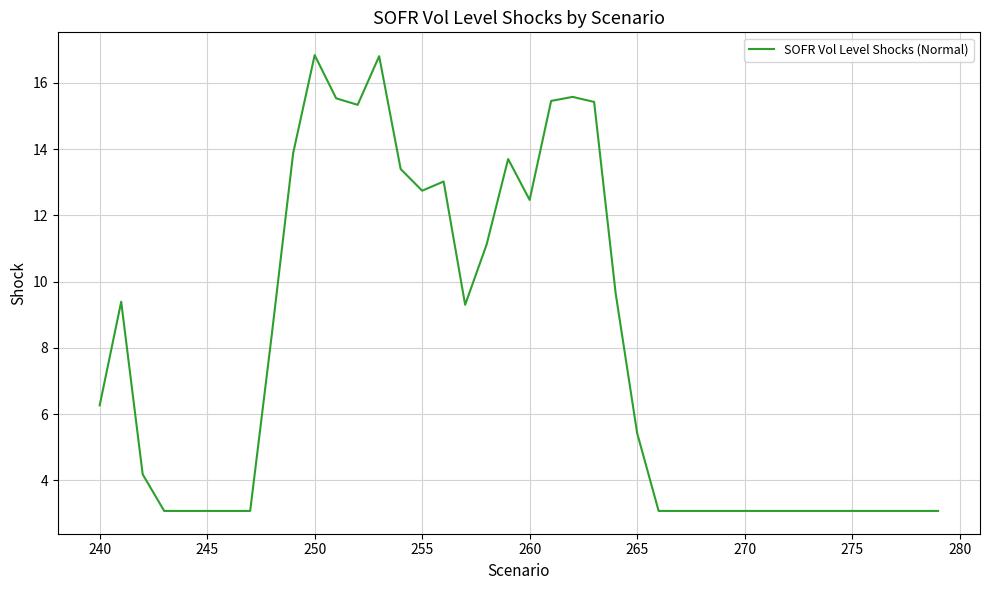

What is the greatest value displayed?

16.8